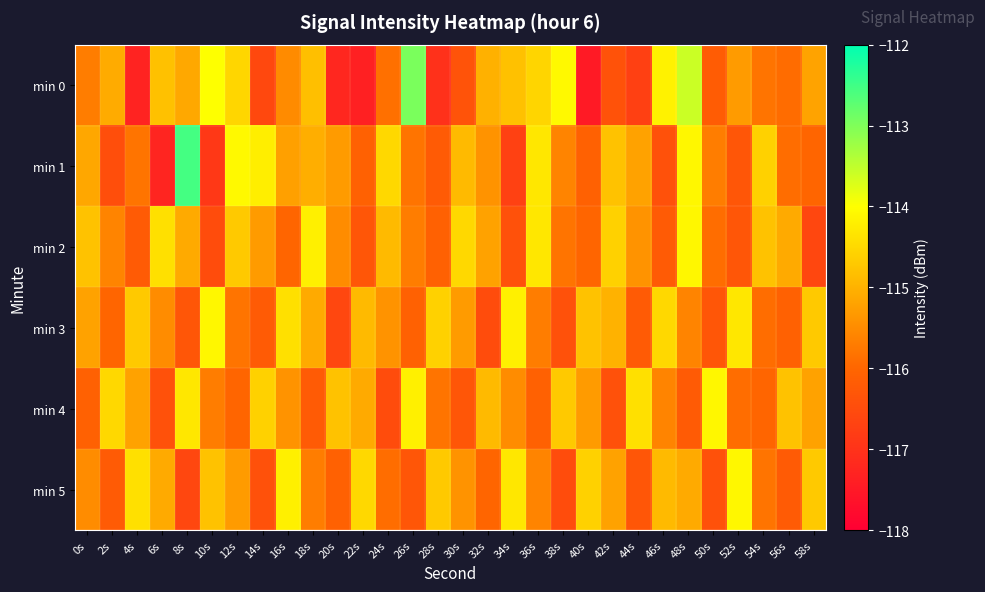

Reading left to right, what are all the values shown in this chart?

min 0: 0s=-115.7	2s=-115.1	4s=-117.3	6s=-114.8	8s=-115.1	10s=-114.0	12s=-114.5	14s=-116.6	16s=-115.5	18s=-114.8	20s=-117.2	22s=-117.4	24s=-115.9	26s=-113.0	28s=-117.0	30s=-116.4	32s=-115.0	34s=-114.8	36s=-114.5	38s=-114.1	40s=-117.5	42s=-116.4	44s=-116.7	46s=-114.2	48s=-113.6	50s=-116.2	52s=-115.3	54s=-115.8	56s=-115.9	58s=-115.2
min 1: 0s=-115.2	2s=-116.5	4s=-115.8	6s=-117.3	8s=-112.6	10s=-116.9	12s=-114.1	14s=-114.2	16s=-115.2	18s=-115.1	20s=-115.3	22s=-116.1	24s=-114.5	26s=-115.8	28s=-116.2	30s=-114.9	32s=-115.4	34s=-116.7	36s=-114.3	38s=-115.6	40s=-116.1	42s=-114.8	44s=-115.2	46s=-116.4	48s=-114.1	50s=-115.7	52s=-116.3	54s=-114.6	56s=-115.9	58s=-116.0
min 2: 0s=-114.8	2s=-115.6	4s=-116.2	6s=-114.4	8s=-115.1	10s=-116.5	12s=-114.7	14s=-115.3	16s=-116.0	18s=-114.2	20s=-115.5	22s=-116.3	24s=-114.9	26s=-115.7	28s=-116.1	30s=-114.5	32s=-115.2	34s=-116.4	36s=-114.3	38s=-115.8	40s=-116.0	42s=-114.6	44s=-115.4	46s=-116.2	48s=-114.1	50s=-115.9	52s=-116.3	54s=-114.8	56s=-115.1	58s=-116.6
min 3: 0s=-115.2	2s=-116.0	4s=-114.7	6s=-115.5	8s=-116.3	10s=-114.1	12s=-115.8	14s=-116.2	16s=-114.4	18s=-115.1	20s=-116.6	22s=-114.9	24s=-115.4	26s=-116.1	28s=-114.6	30s=-115.3	32s=-116.5	34s=-114.2	36s=-115.7	38s=-116.4	40s=-114.8	42s=-115.0	44s=-116.2	46s=-114.5	48s=-115.6	50s=-116.3	52s=-114.3	54s=-115.9	56s=-116.1	58s=-114.7
min 4: 0s=-116.1	2s=-114.5	4s=-115.2	6s=-116.4	8s=-114.3	10s=-115.7	12s=-116.0	14s=-114.6	16s=-115.4	18s=-116.2	20s=-114.8	22s=-115.1	24s=-116.5	26s=-114.2	28s=-115.8	30s=-116.3	32s=-114.9	34s=-115.5	36s=-116.1	38s=-114.7	40s=-115.3	42s=-116.4	44s=-114.4	46s=-115.6	48s=-116.2	50s=-114.1	52s=-115.9	54s=-116.0	56s=-114.8	58s=-115.2
min 5: 0s=-115.5	2s=-116.2	4s=-114.4	6s=-115.1	8s=-116.6	10s=-114.8	12s=-115.3	14s=-116.4	16s=-114.2	18s=-115.7	20s=-116.1	22s=-114.5	24s=-115.9	26s=-116.3	28s=-114.7	30s=-115.4	32s=-116.0	34s=-114.3	36s=-115.6	38s=-116.5	40s=-114.6	42s=-115.2	44s=-116.3	46s=-114.9	48s=-115.1	50s=-116.4	52s=-114.1	54s=-115.8	56s=-116.2	58s=-114.7